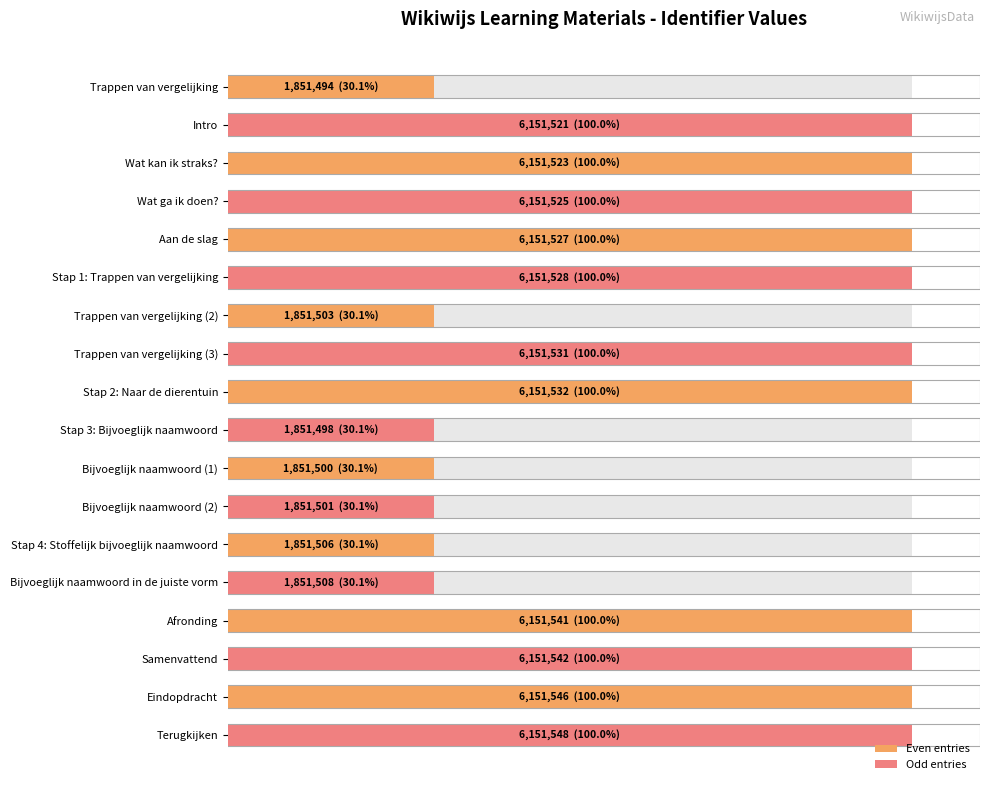

How many groups of bars are there?

9